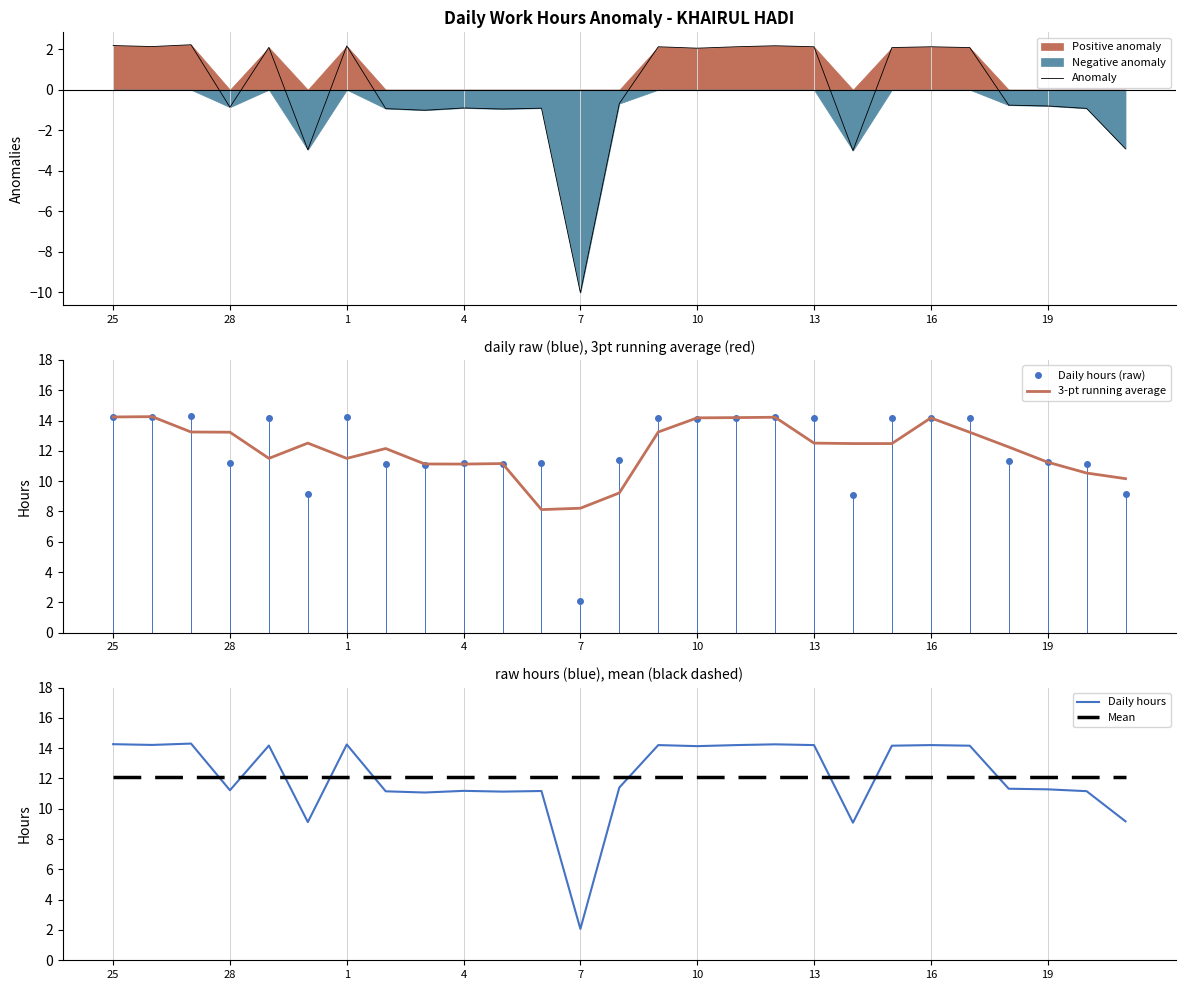

True or false: Mean has a value of 5.9 at 13.

False